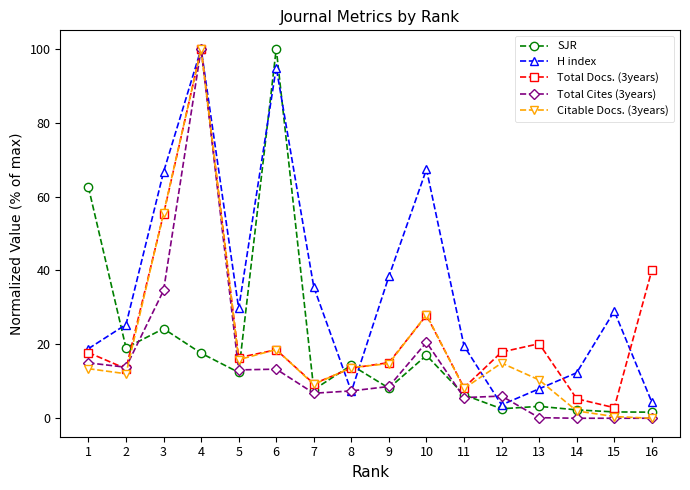

What is the sum of all Citable Docs. (3years) values?

316.9